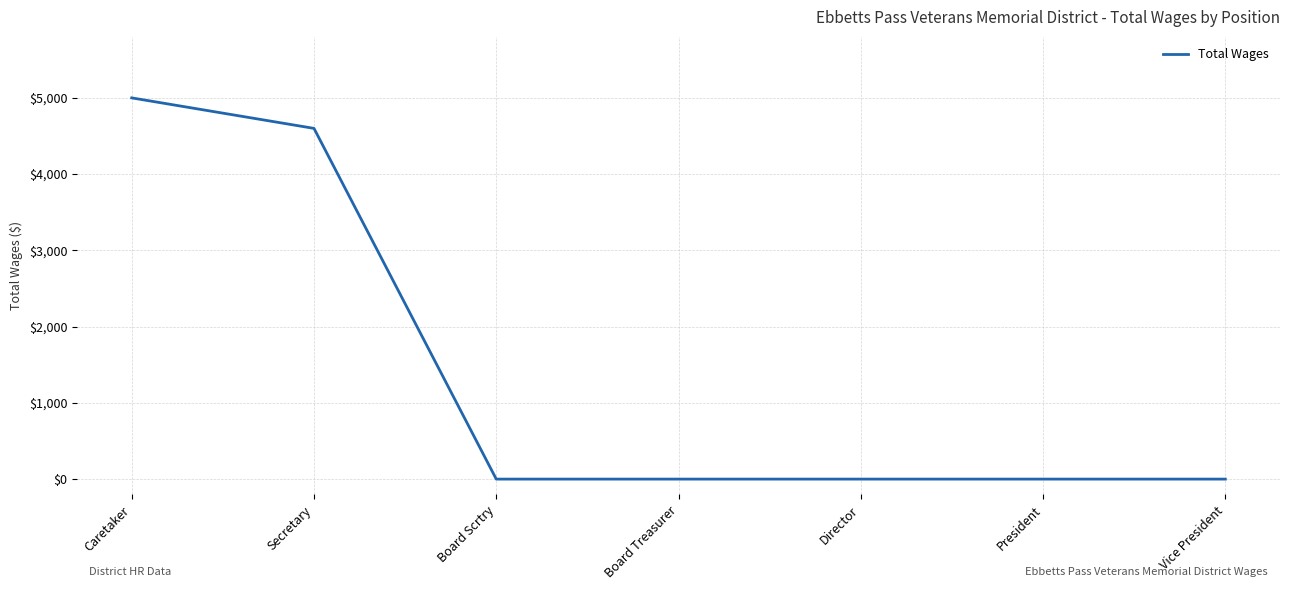

Reading left to right, transcribe all the data shown in this chart.

5000	4600	0	0	0	0	0